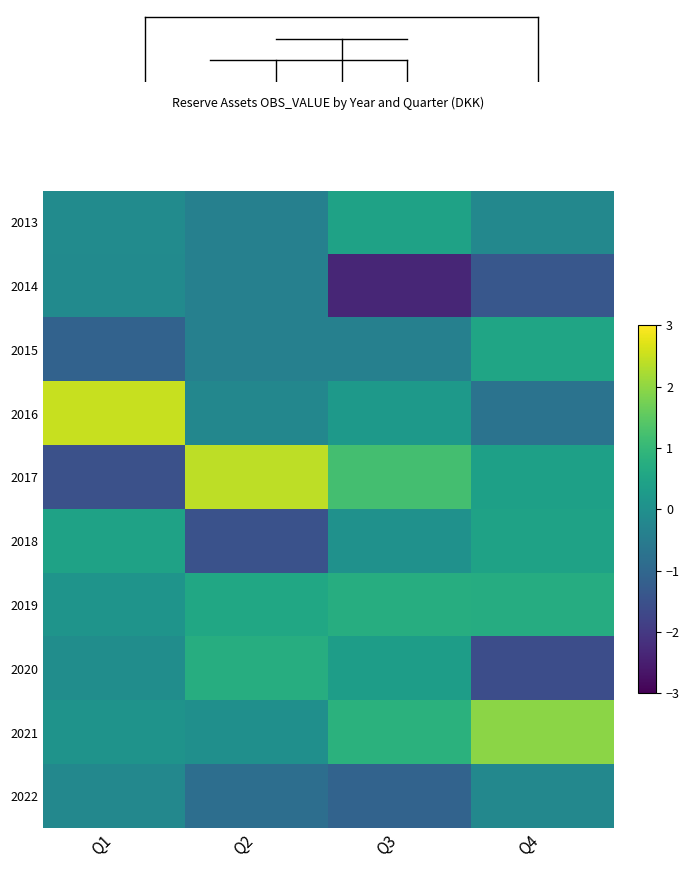

Which series has the largest range (max minus min)?

2017